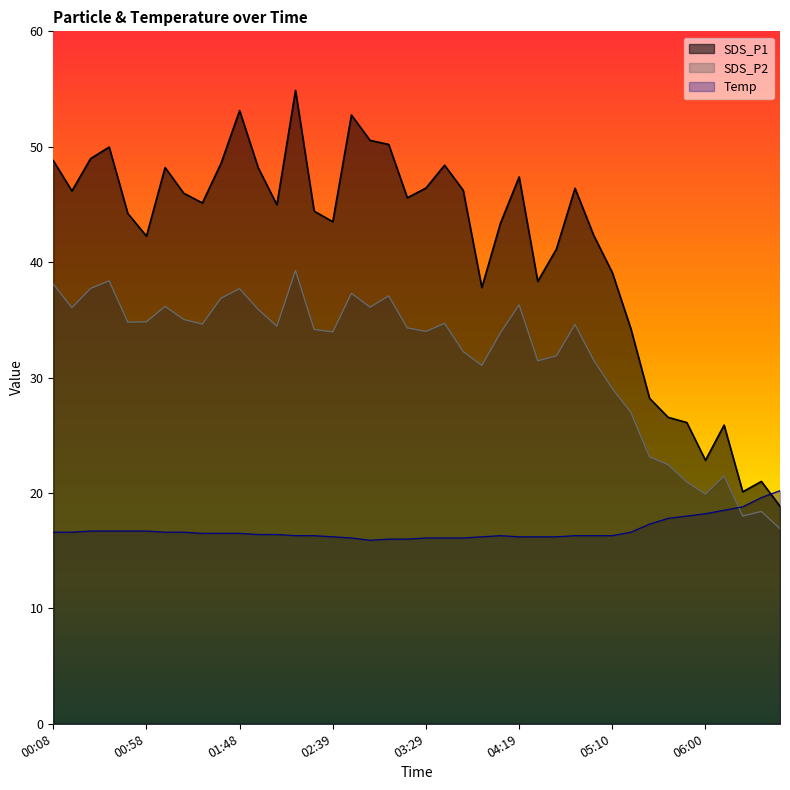

After their last crossing, which series has the higher values: Temp or SDS_P2?

Temp